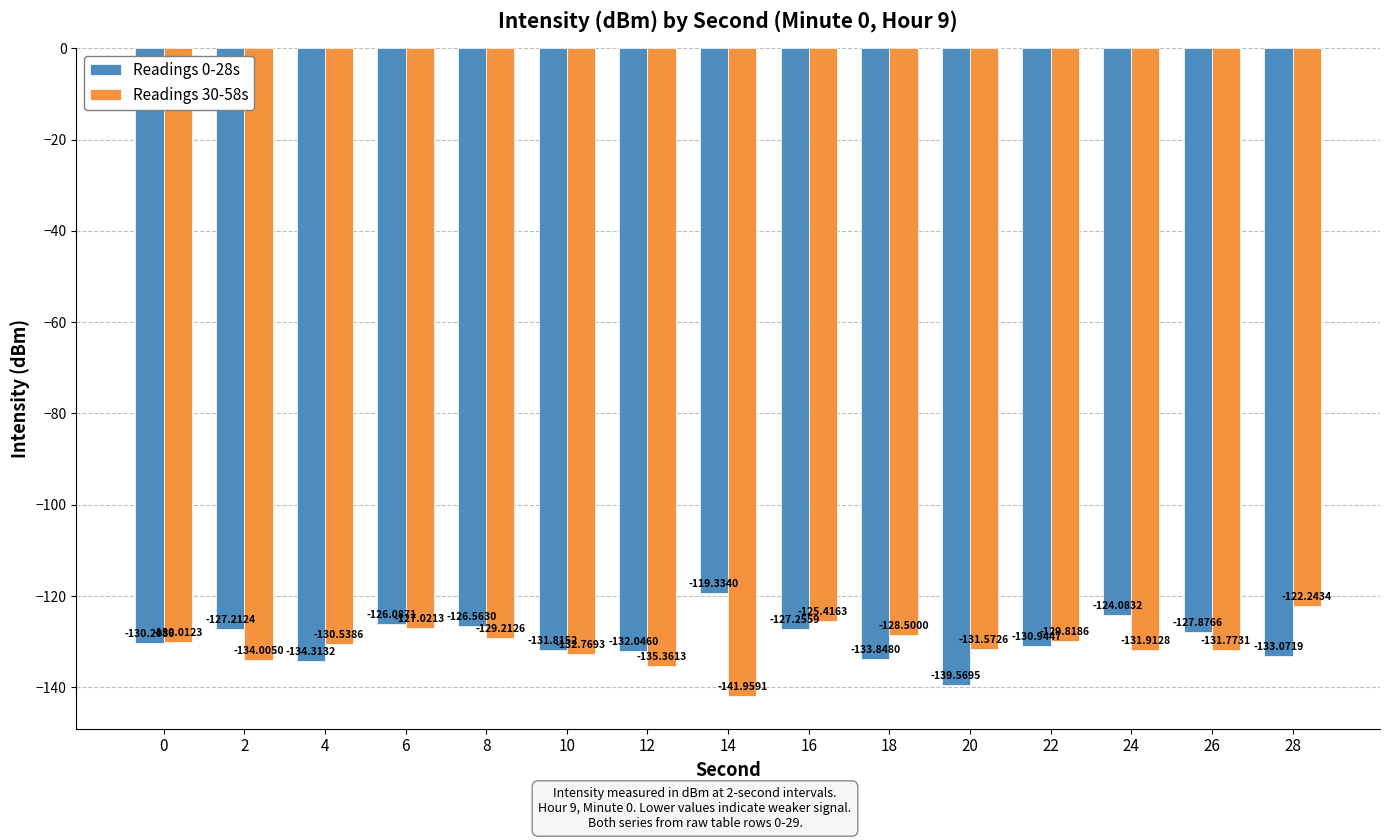

Which series has the widest spread of values?

Readings 0-28s